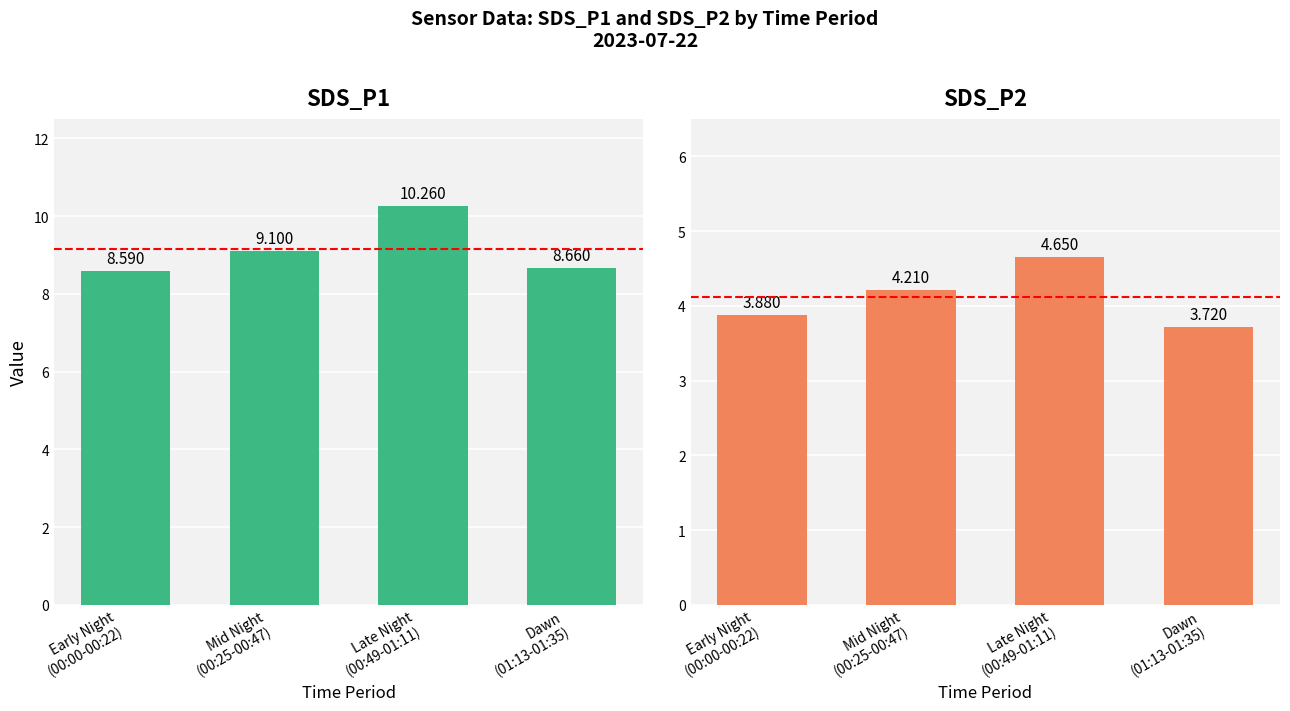

How many groups of bars are there?

4